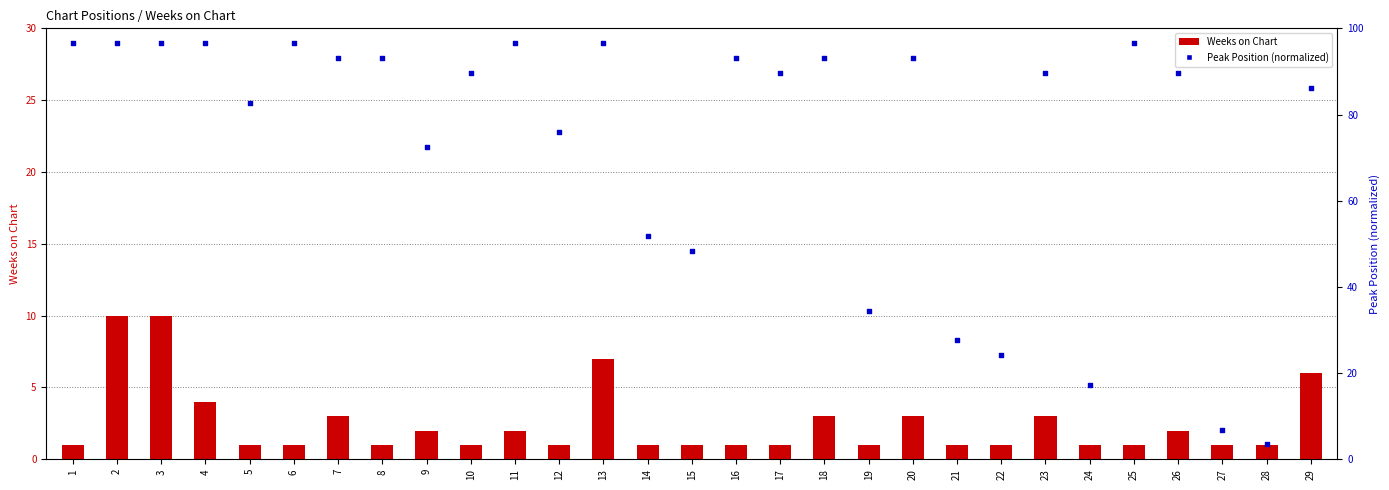

Which series has the largest total across all categories?

Peak Position (normalized)